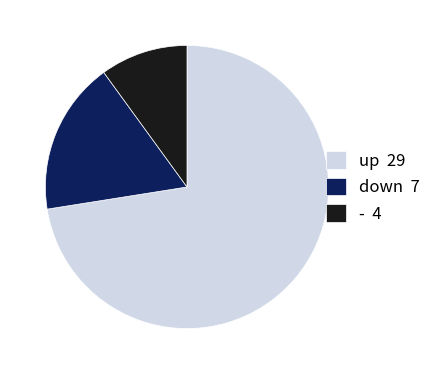

Between down 7 and up 29, which is larger?

up 29